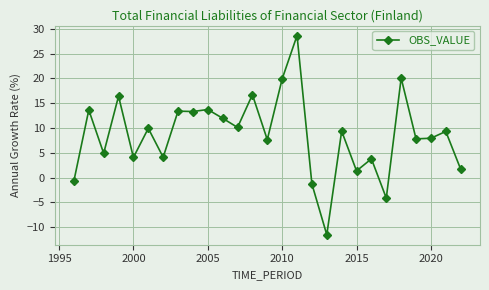

What is the sum of all values?

232.6